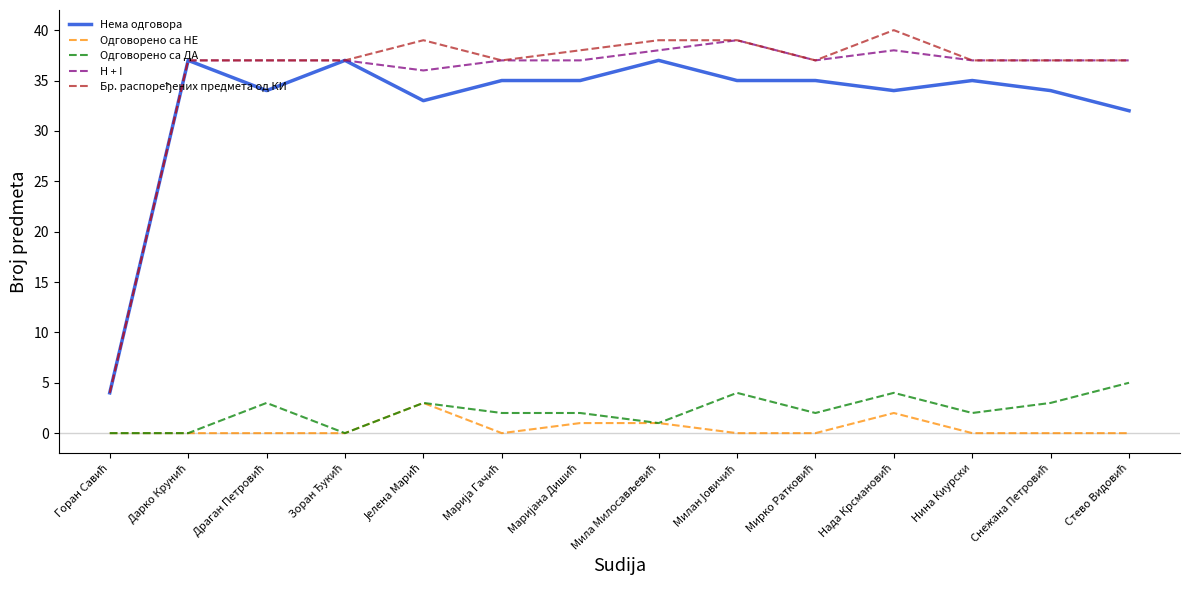

What is the maximum value shown in the chart?

40